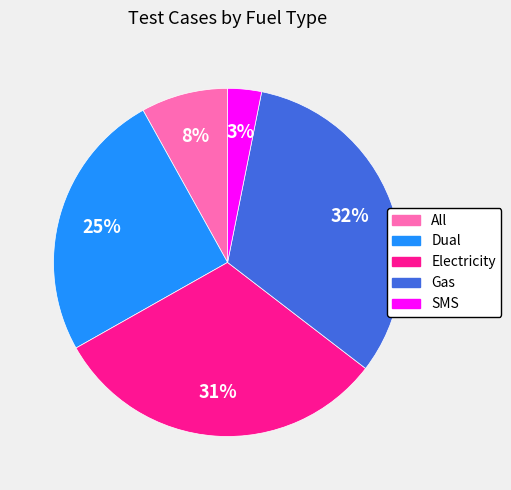

How many slices are in this pie chart?

5